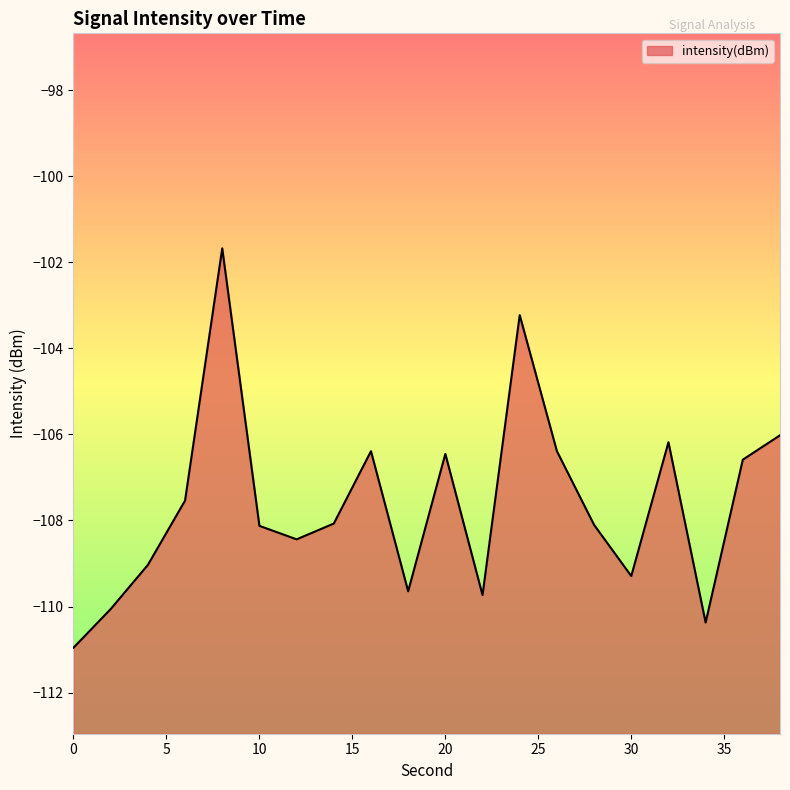

How many data points are less than -108?

11